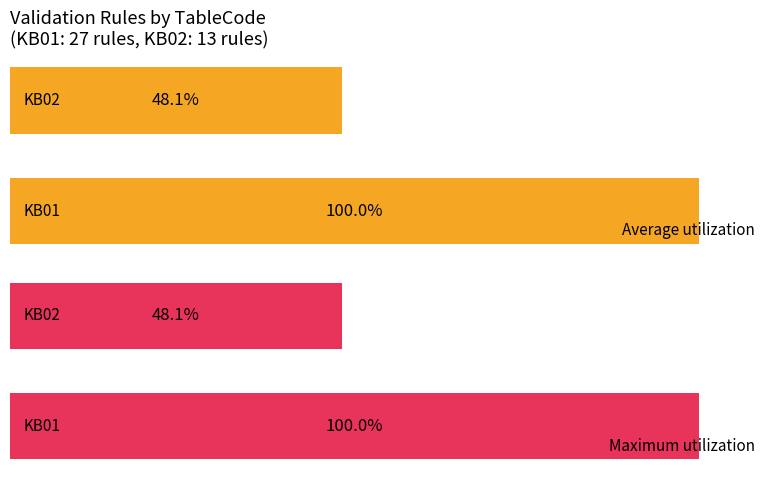

What is the value of the Maximum utilization bar at the 1st from the left?

100.0